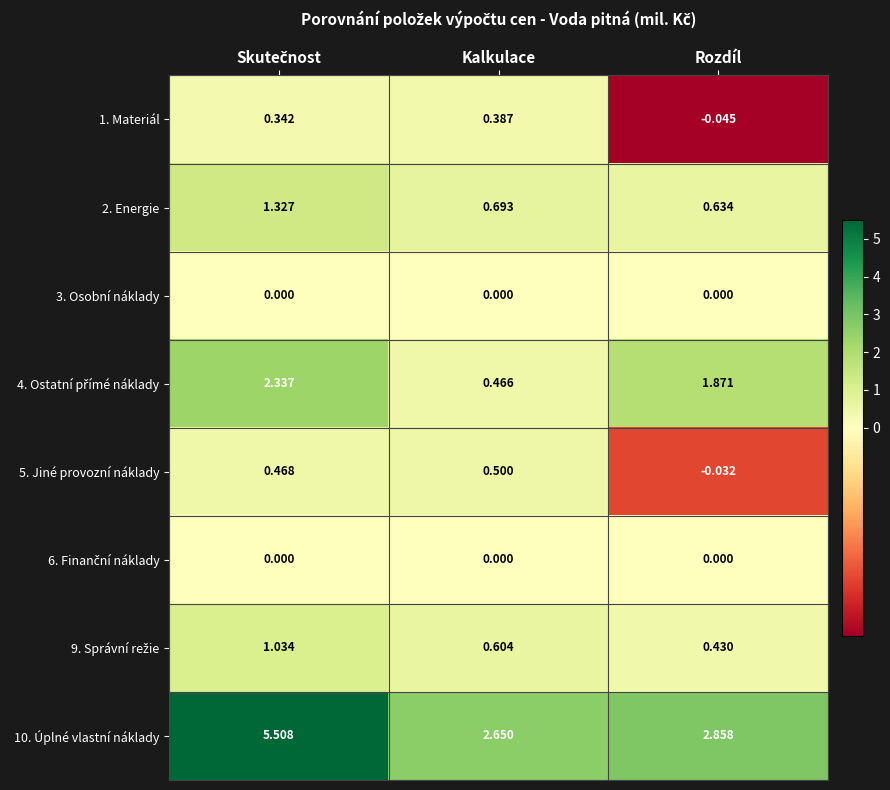

At which label is 5. Jiné provozní náklady closest to 0?

Rozdíl